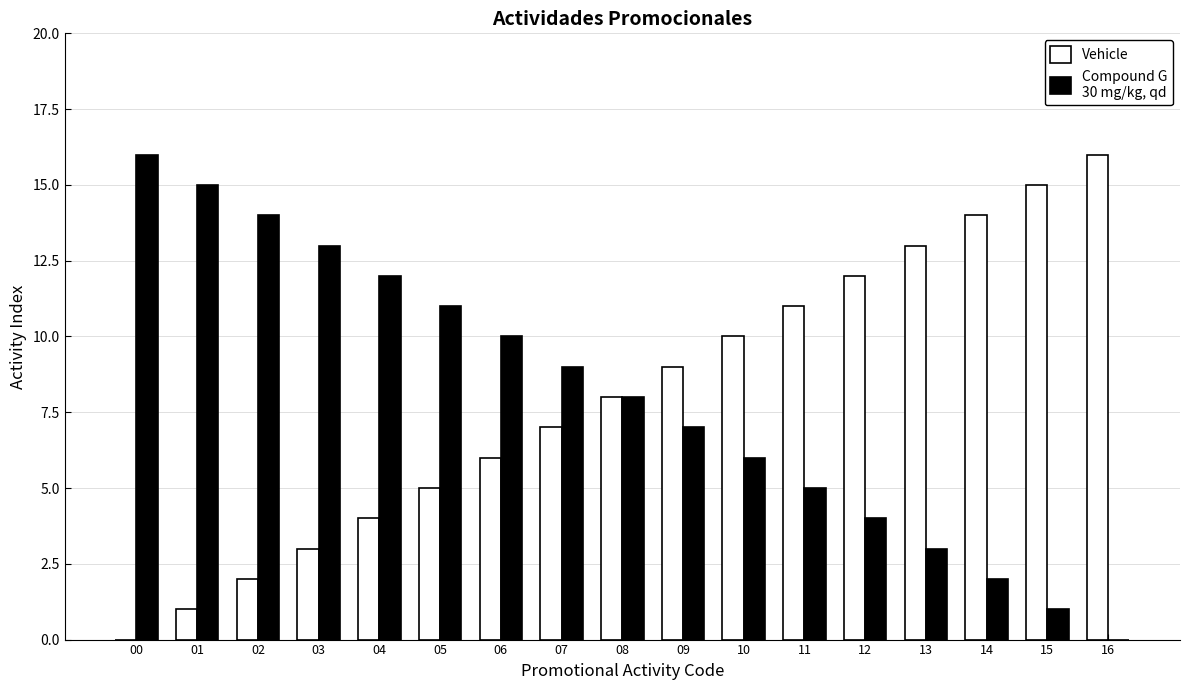

What is the maximum value shown in the chart?

16